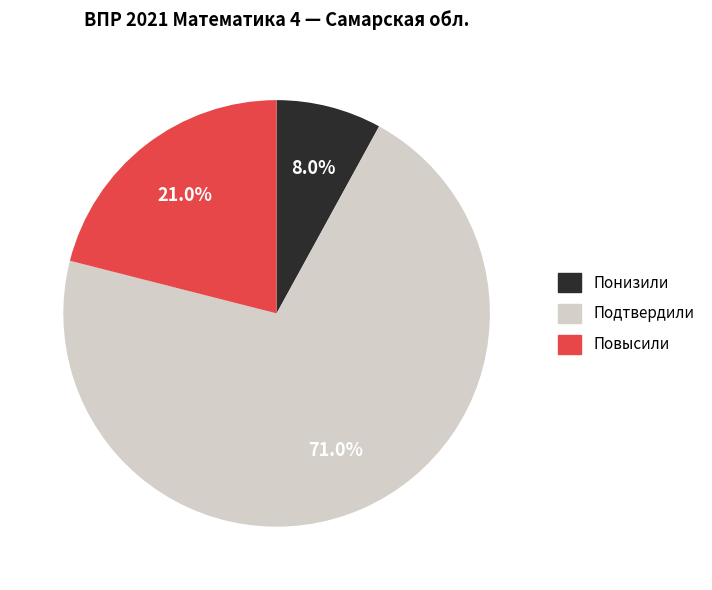

How many segments does this pie chart have?

3